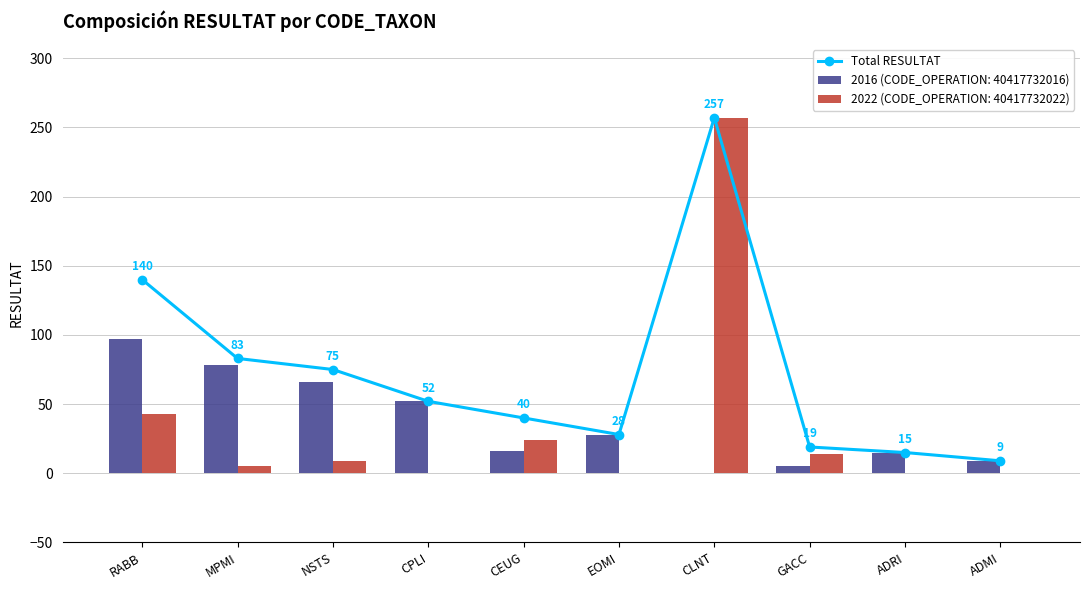

Where is the data nearest to the value 133?

RABB